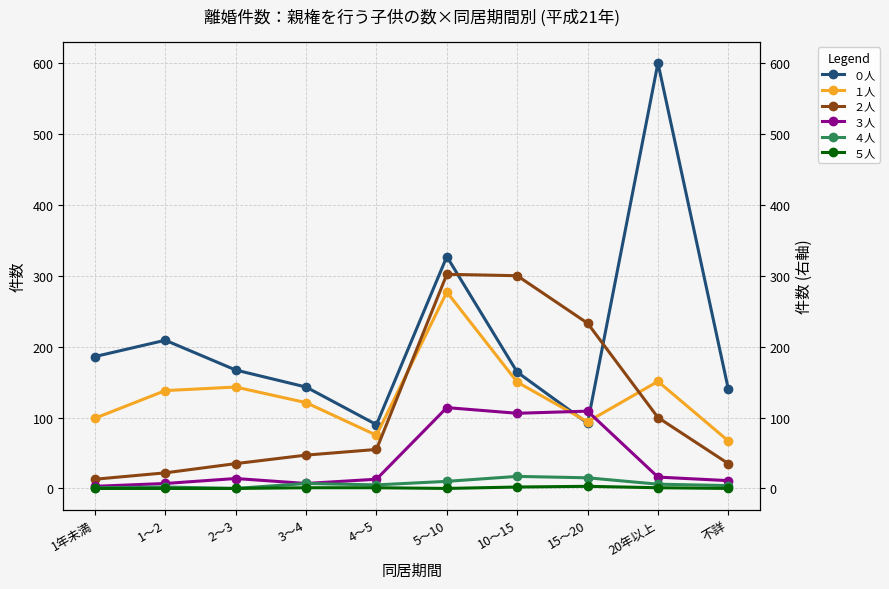

What is the sum of all ５人 values?

8